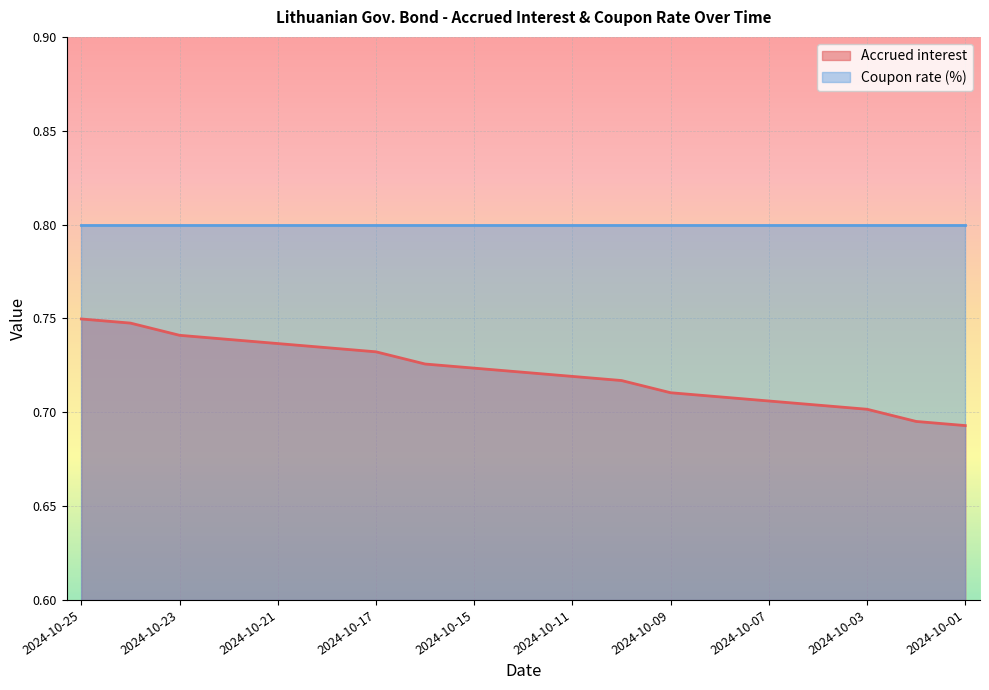

Does the chart display data point markers on the line(s)?

No